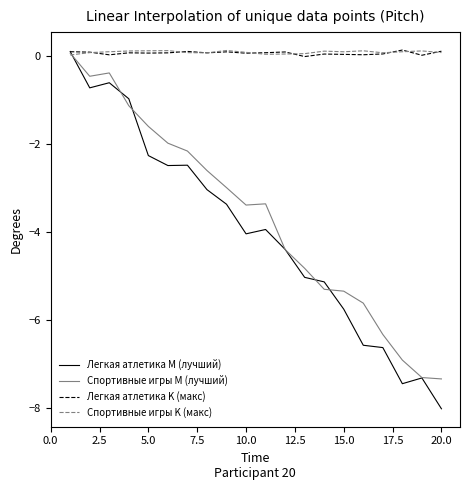

Which series has the largest range (max minus min)?

Легкая атлетика M (лучший)